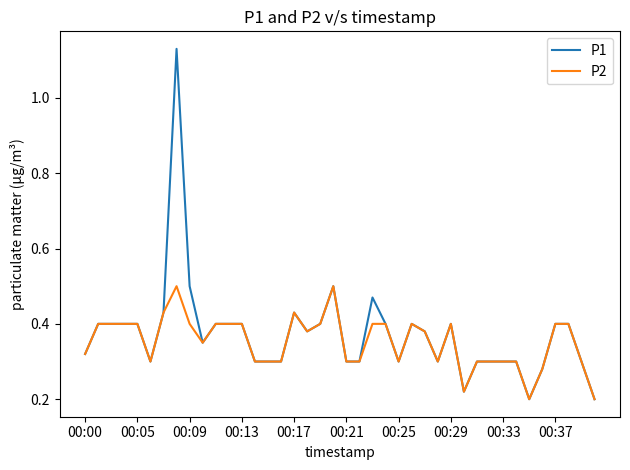

Rank the series by their maximum value, from lowest to highest.

P2, P1